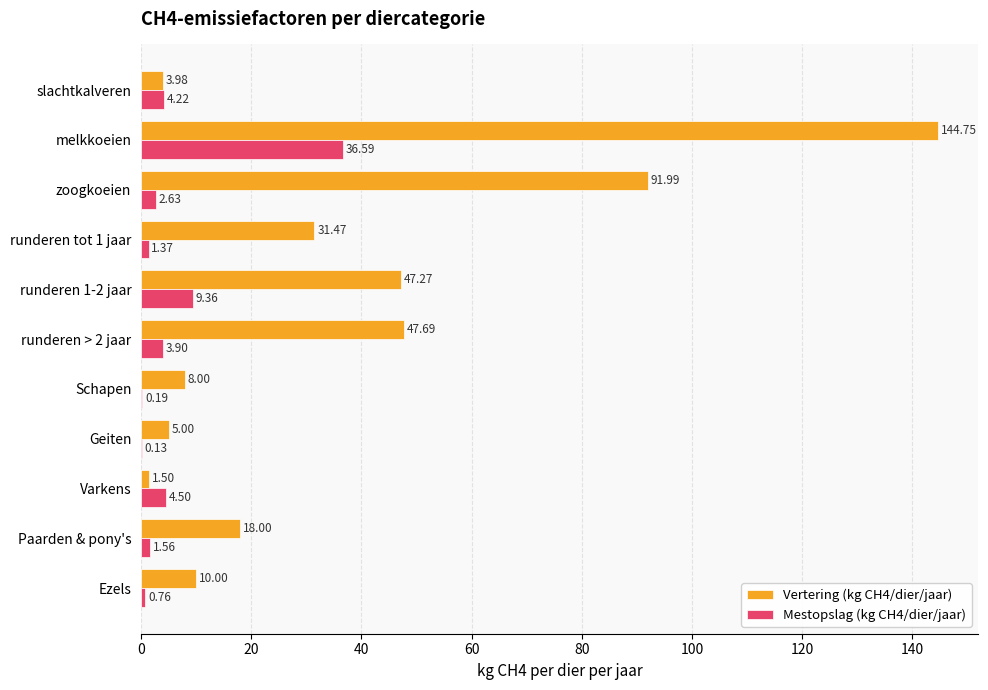

Which category has the highest value in the Mestopslag (kg CH4/dier/jaar) series?

melkkoeien